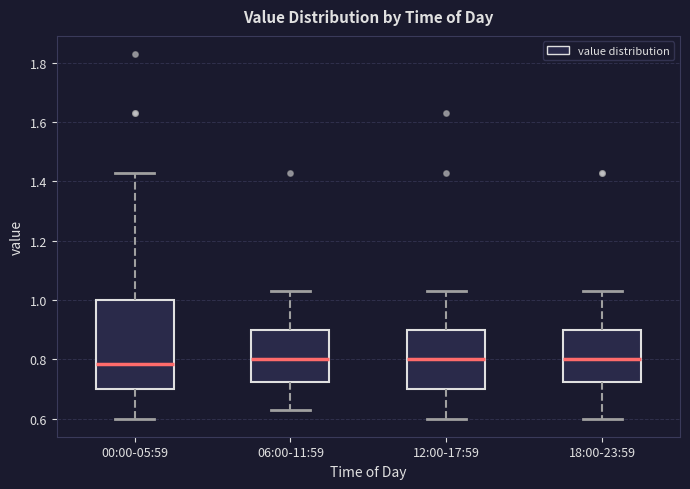

Comparing the boxes themselves (not the whiskers), which one is the tallest?

00:00-05:59